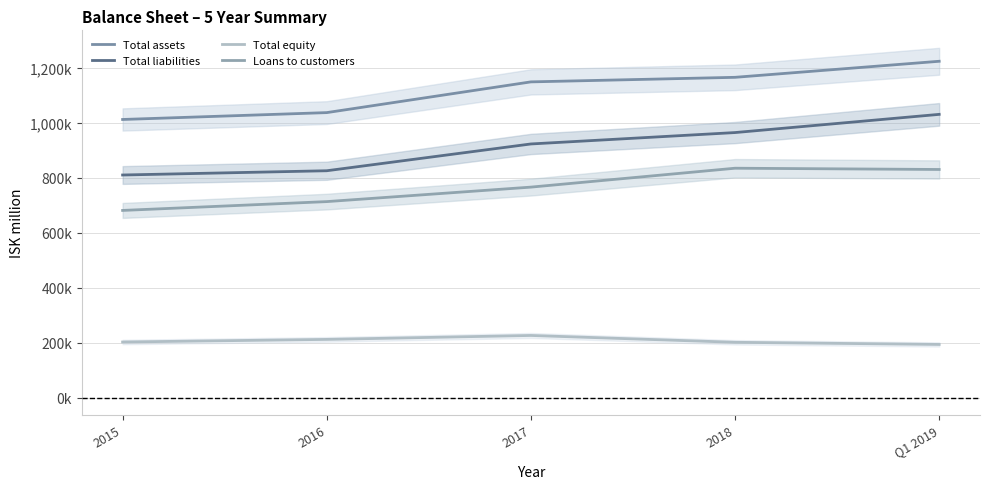

What are all the series names shown in the legend?

Total assets, Total liabilities, Total equity, Loans to customers